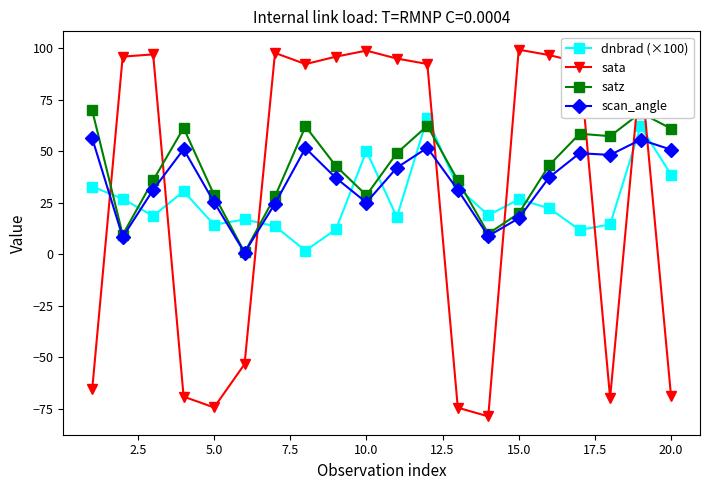

Which series has the widest spread of values?

sata